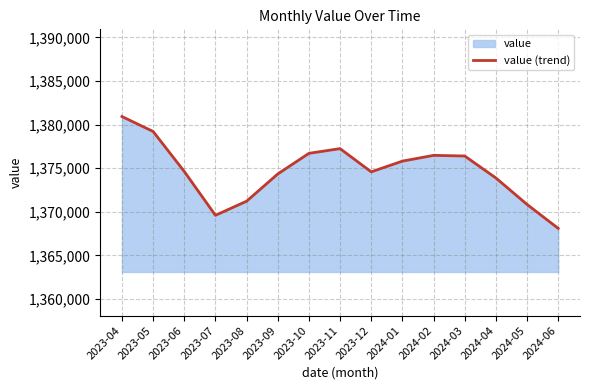

What is the label of the 14th point from the right?

2023-05